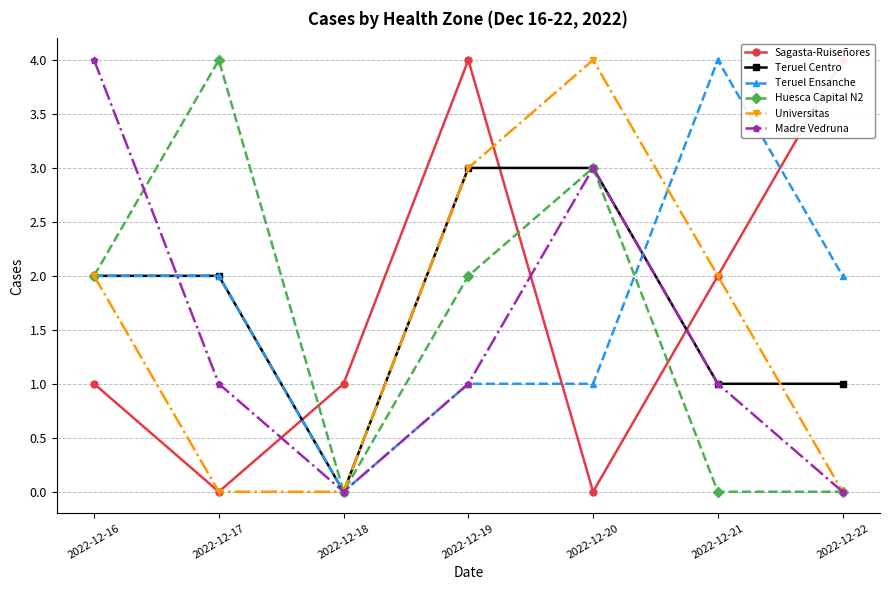

True or false: Teruel Centro has more than 2 interior local peaks.

False